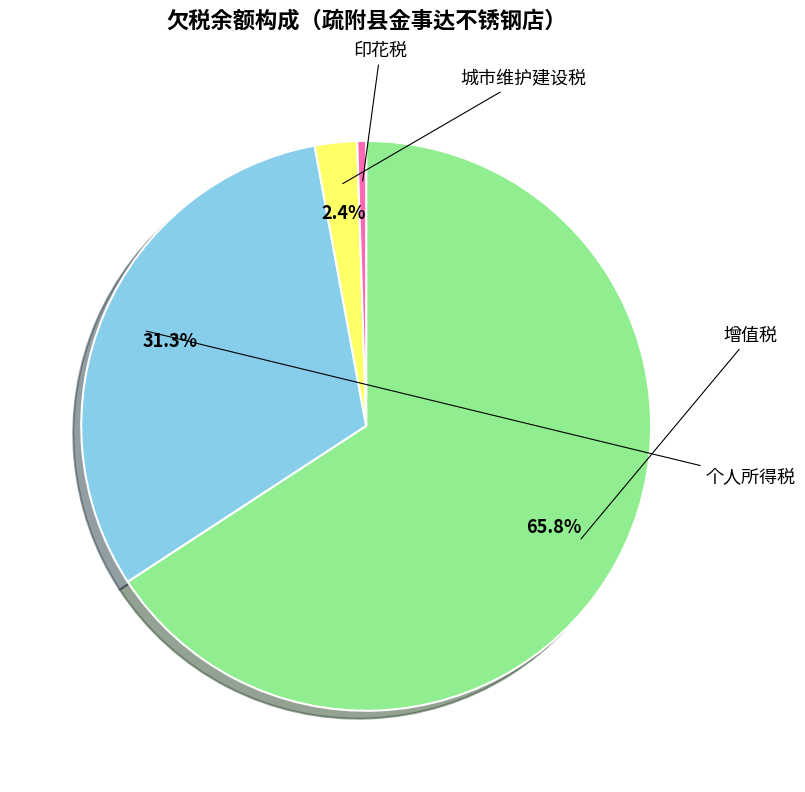

Count the number of slices in the pie.

4